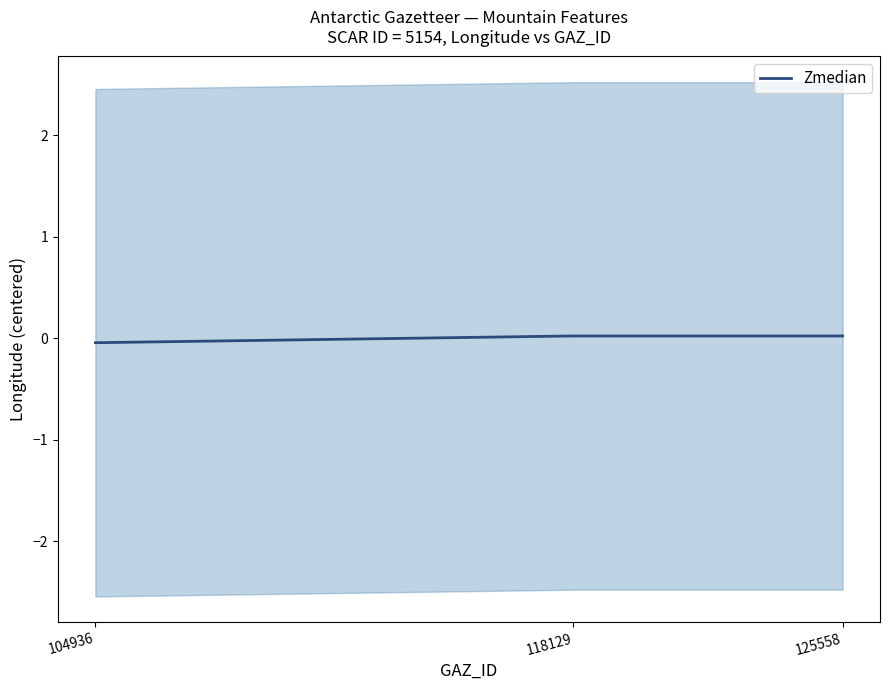

Does the chart display data point markers on the line(s)?

No